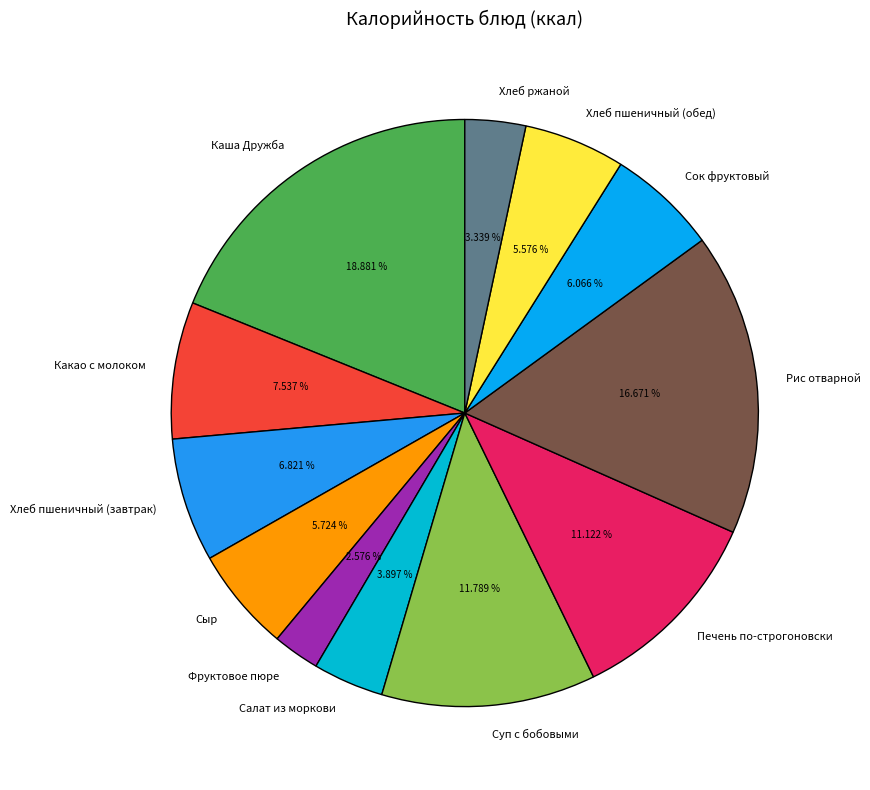

To the nearest percent, what percentage of the pie is Хлеб пшеничный (завтрак)?

7%